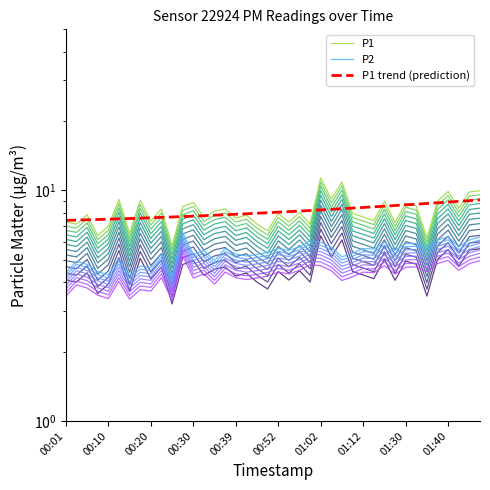

How many values in the P1 series exceed 7?

34